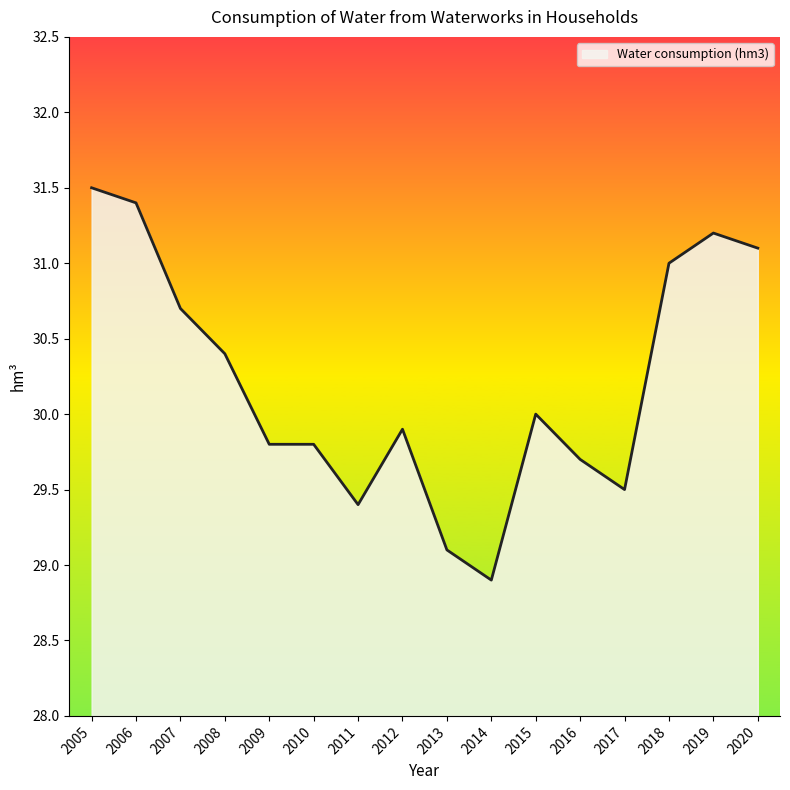

Which category has the highest value across all series?

2005